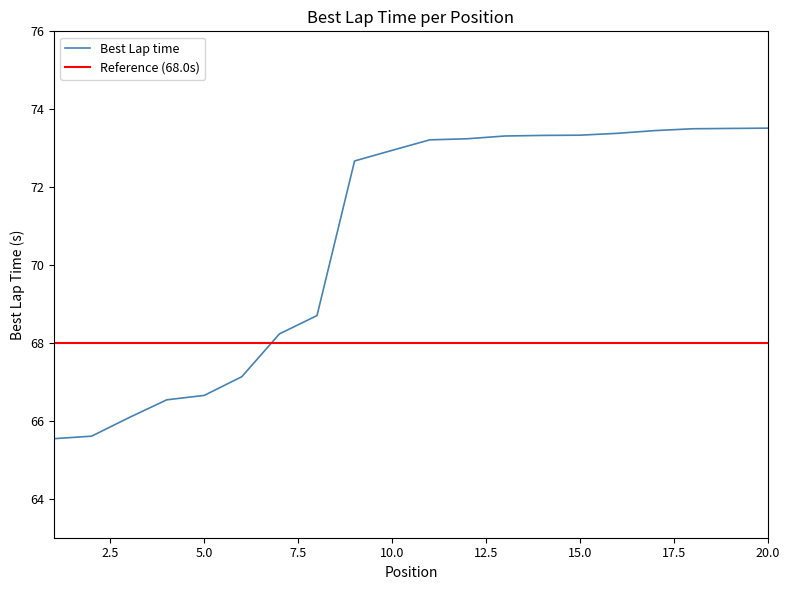

List the labels in order of value, largest first.

20, 19, 18, 17, 16, 15, 14, 13, 12, 11, 10, 9, 8, 7, 6, 5, 4, 3, 2, 1